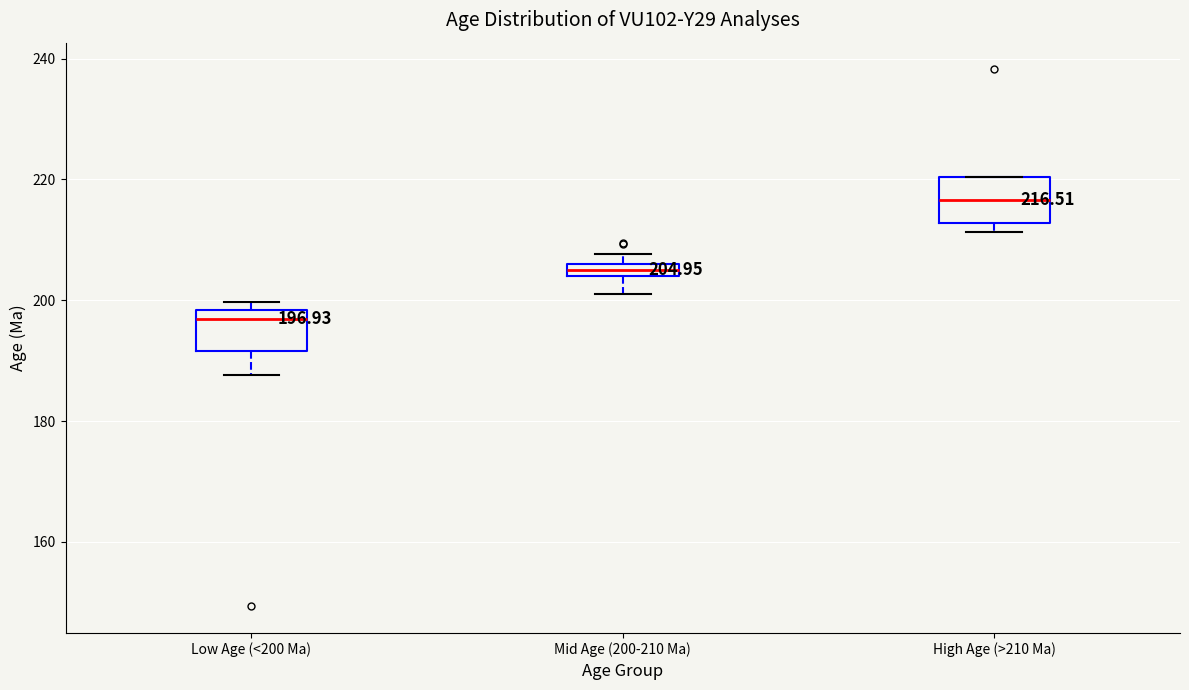

Which box has the lowest median line?

Low Age (<200 Ma)